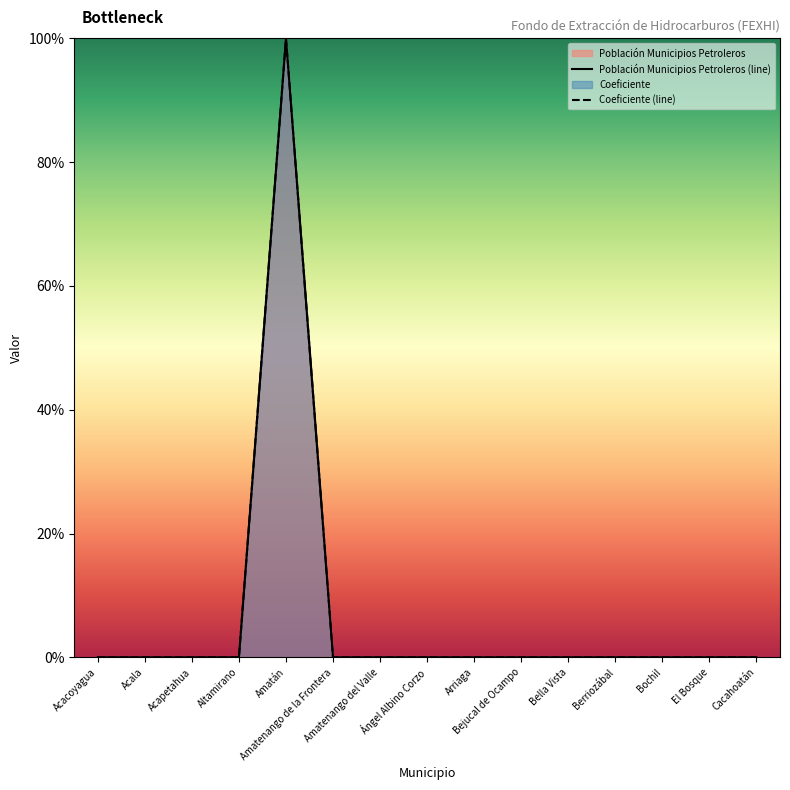

Does the chart display data point markers on the line(s)?

No